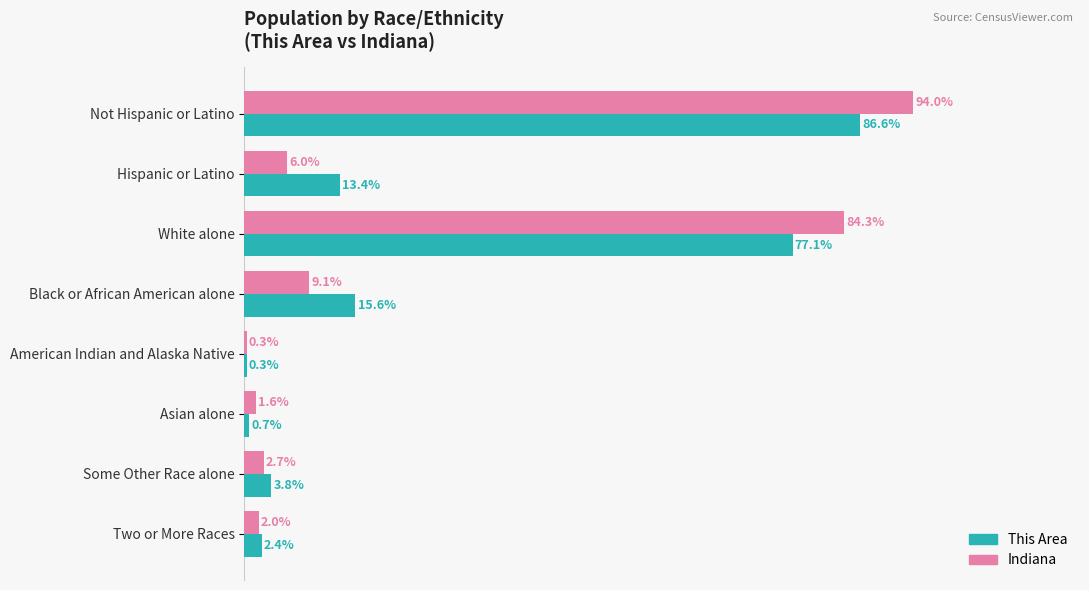

Which label corresponds to the largest value in the chart?

Not Hispanic or Latino